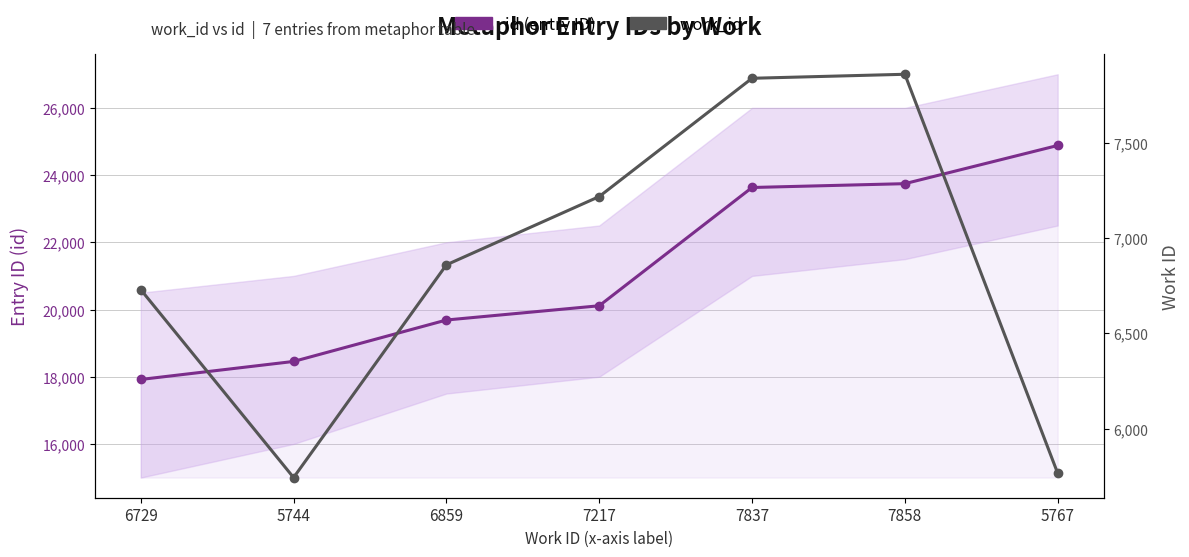

Which series has the largest total across all categories?

id (entry ID)